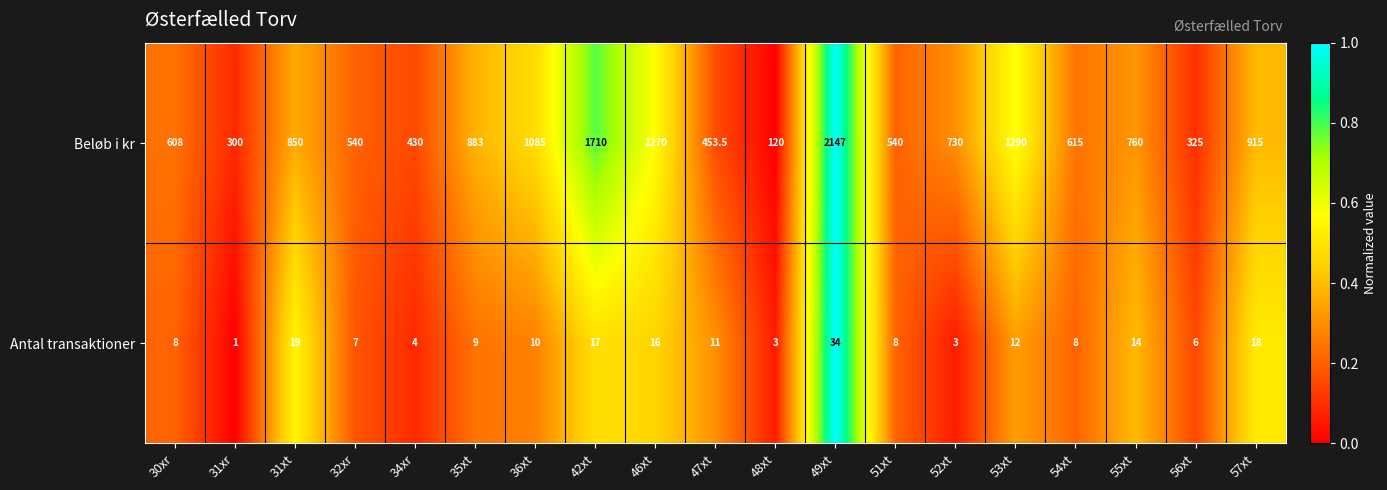

The Beløb i kr series shows 412.7 at 30xr. True or false?

False